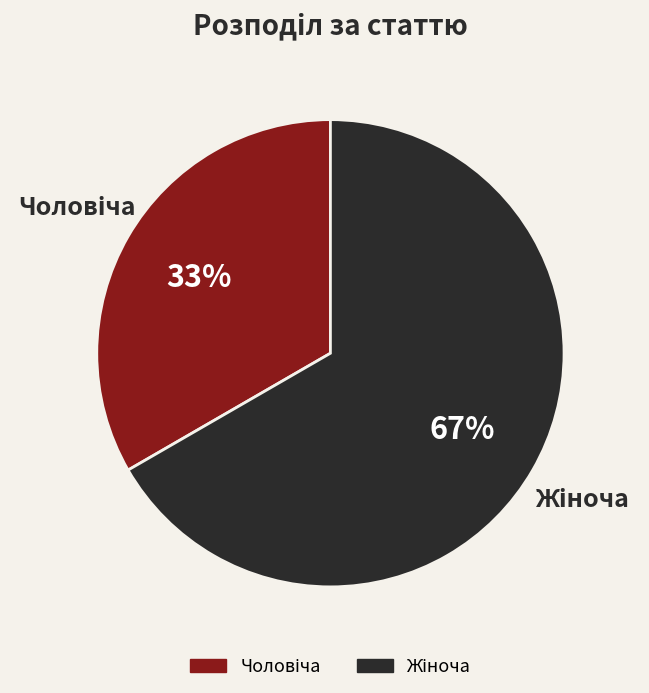

To the nearest percent, what is the difference between the Чоловіча and Жіноча slice percentages?

33%